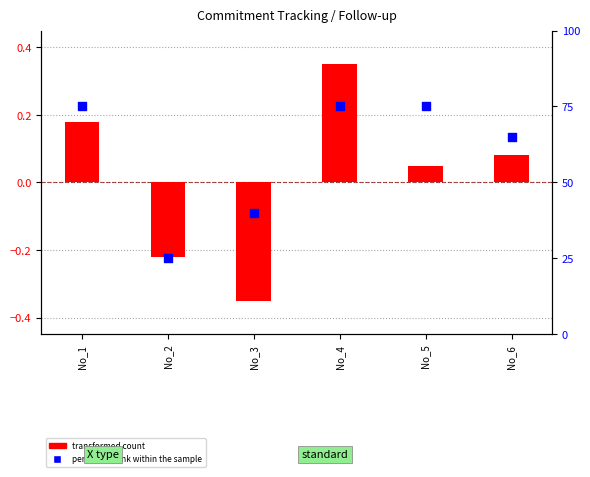

Which series contains the lowest Y value?

transformed count